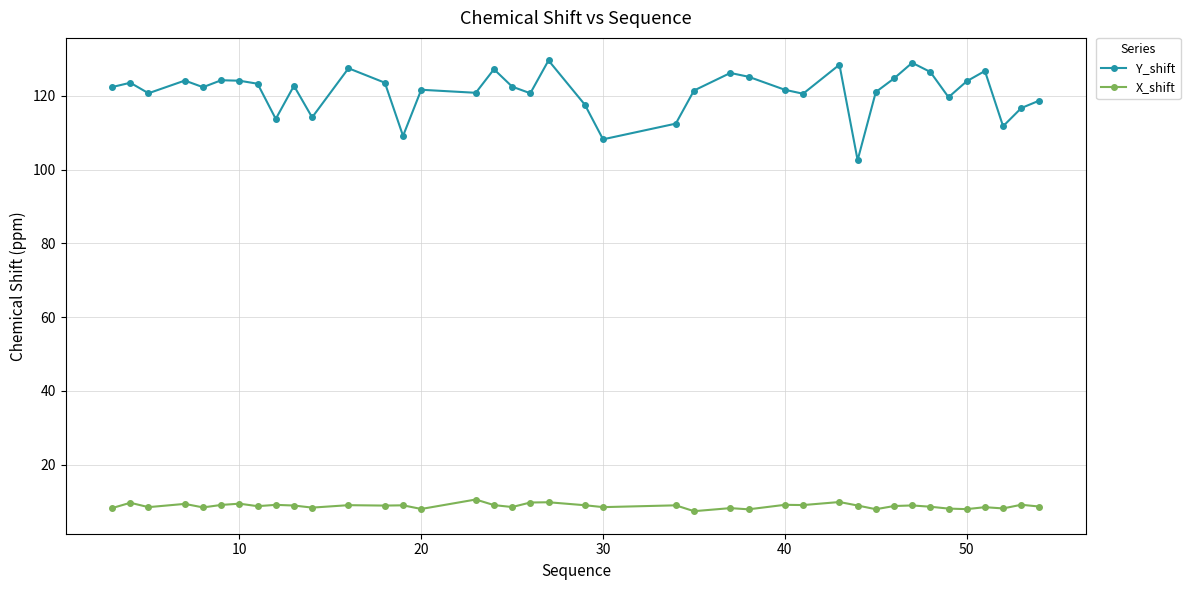

Rank the series by their average value, from lowest to highest.

X_shift, Y_shift